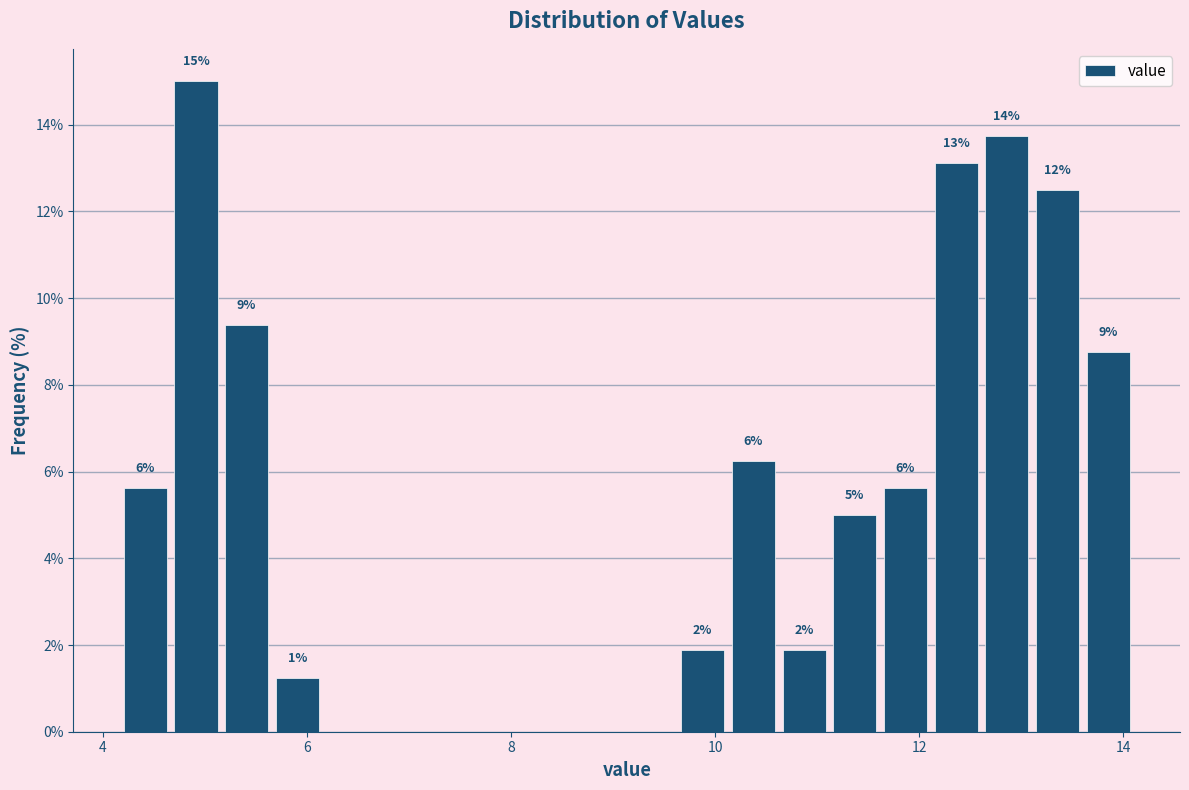

Read against the x-axis, roughly where is the centre of the tallest bar?

5.0